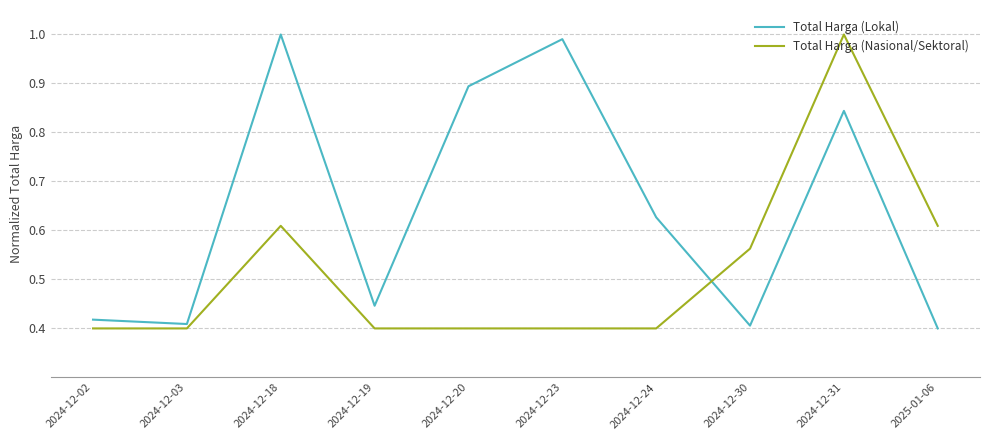

True or false: Total Harga (Nasional/Sektoral) and Total Harga (Lokal) cross at least once.

True